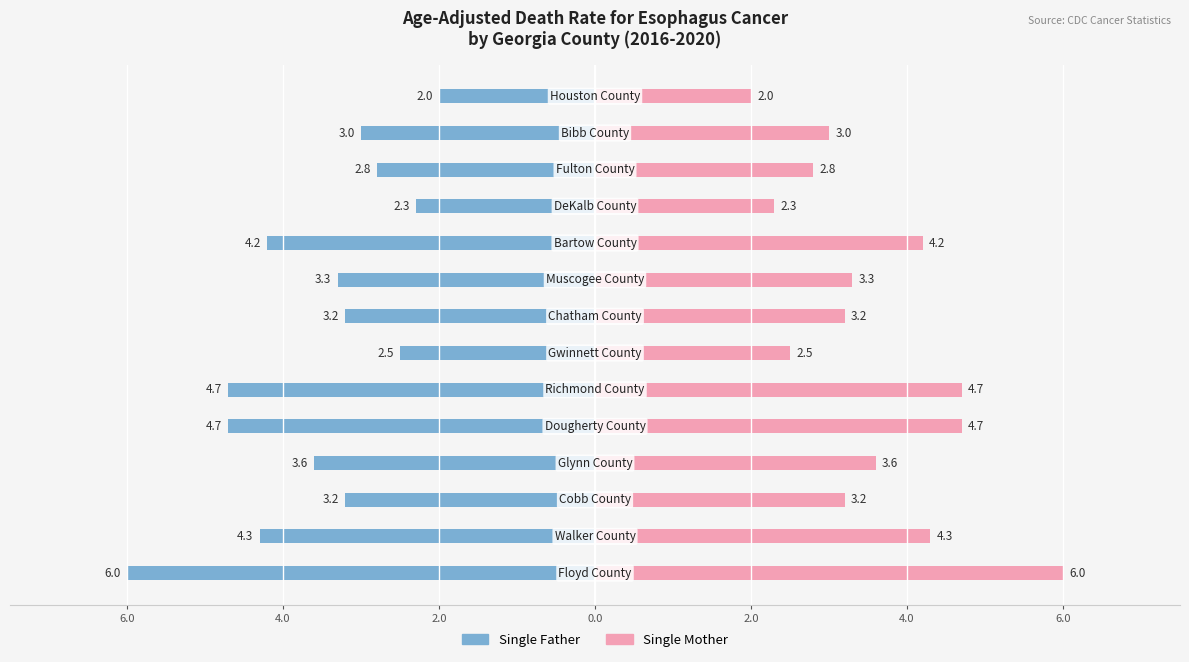

List the series in order of their overall mean, highest first.

Single Mother, Single Father